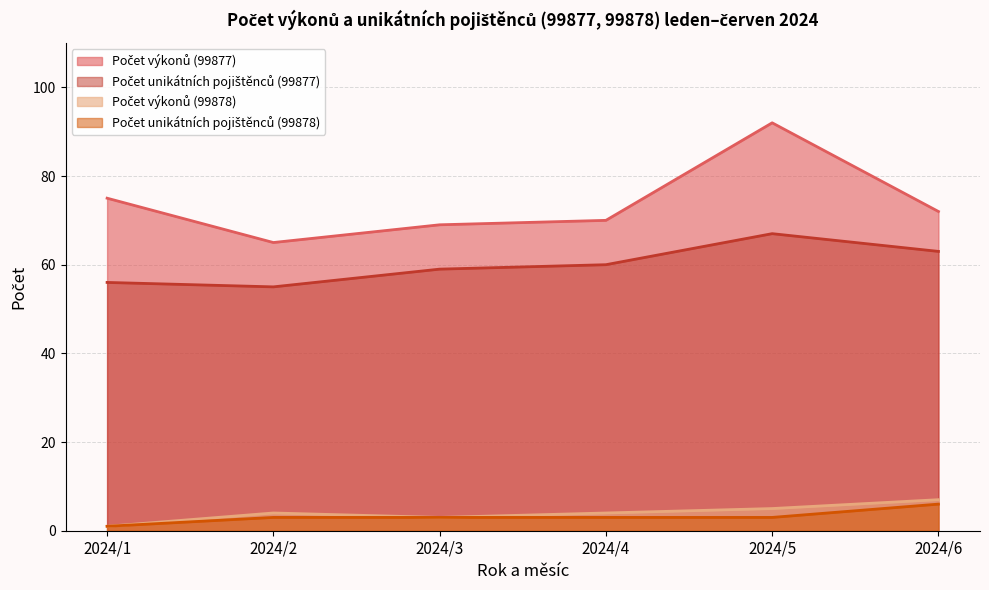

The value of Počet výkonů (99878) at 2024/5 is 5. True or false?

True